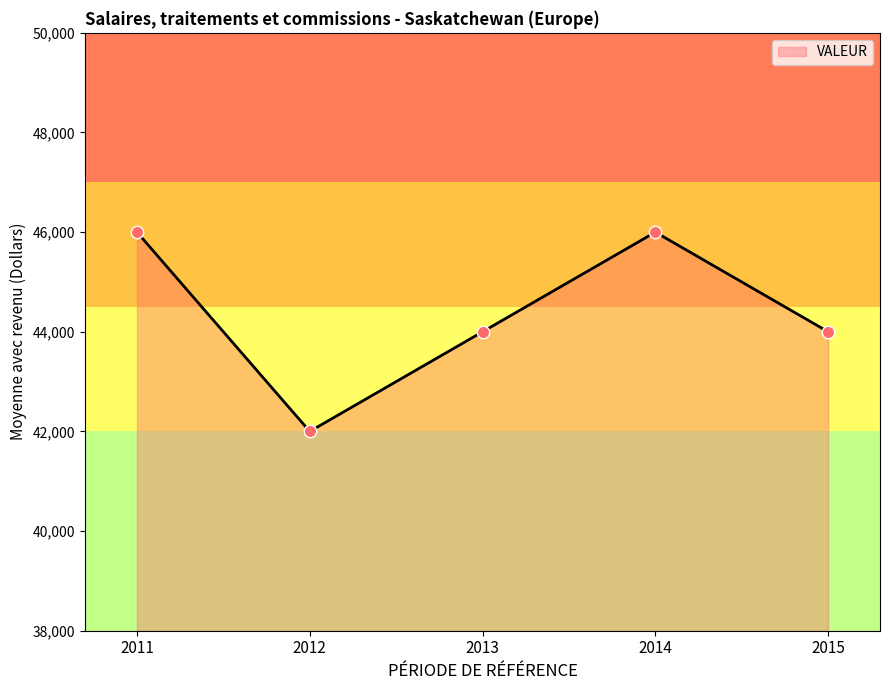

Approximately how many times larger is the value at 2015 compared to 2012?

1.0